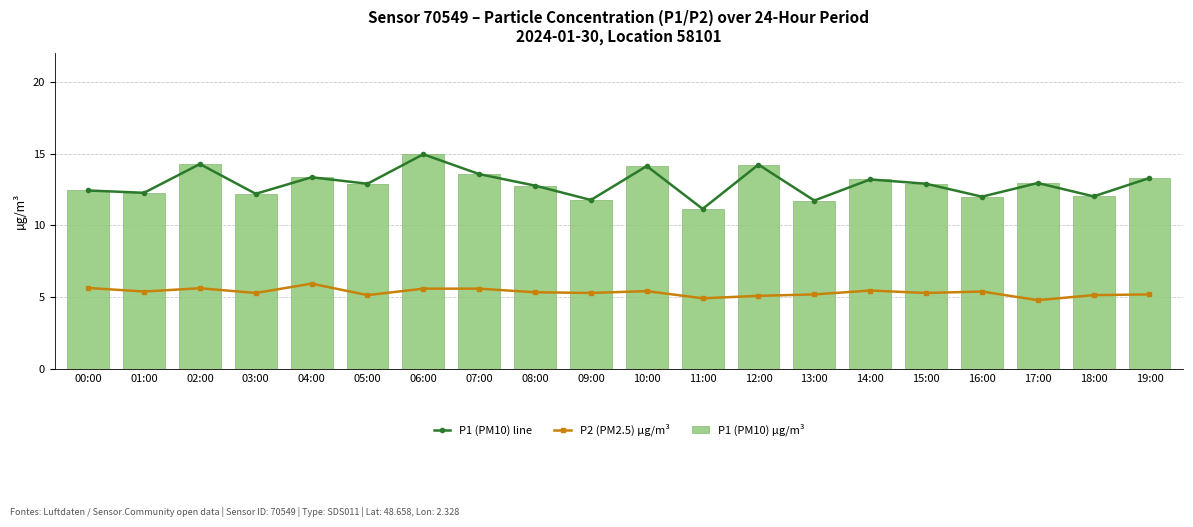

Which has a higher value, 00:00 or 06:00?

06:00